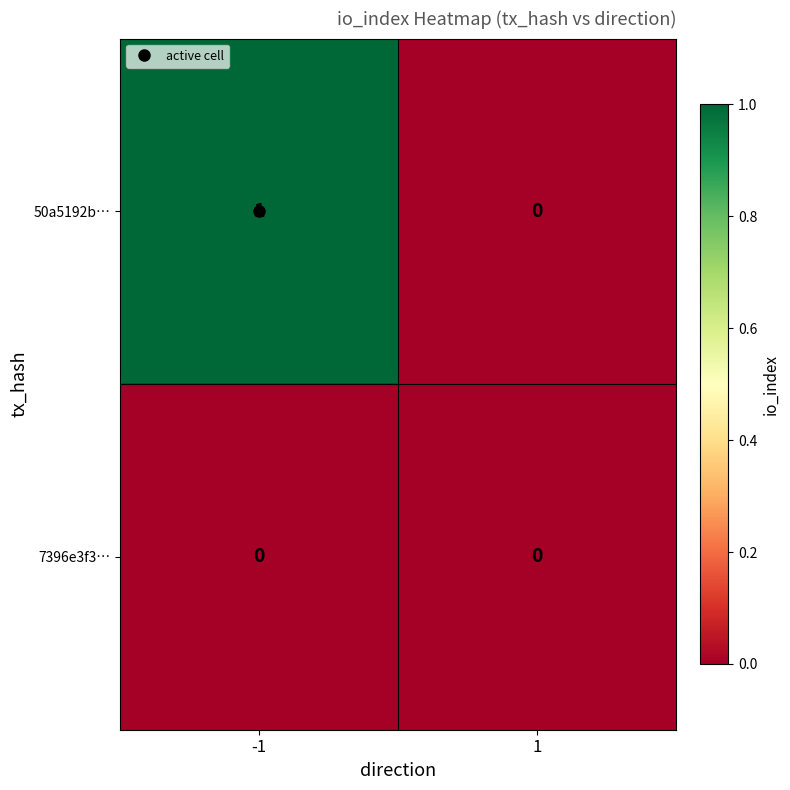

Is the value of 50a5192b… at -1 greater than the value of 7396e3f3… at 1?

Yes